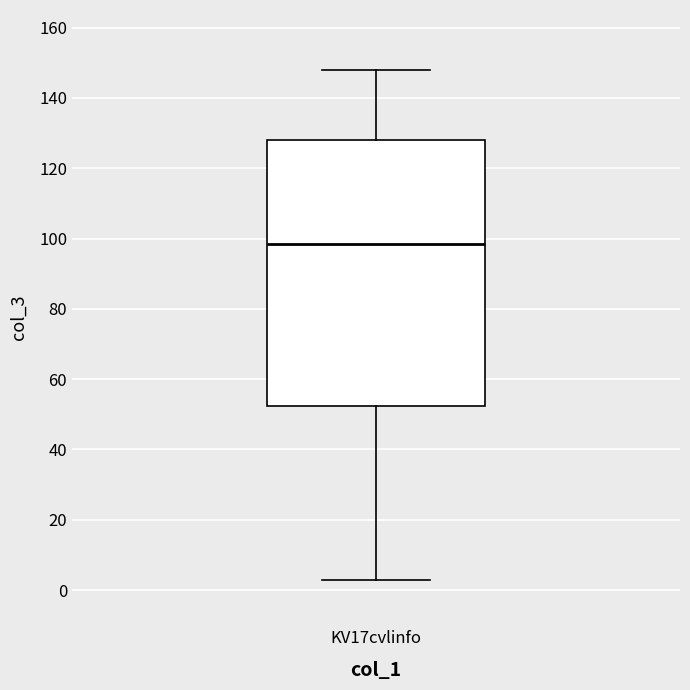

Transcribe this box plot: give where the median line is, the range the box spans, and where the two whiskers end, as read against the y-axis. The values are not printed on the chart, so give them approximately, as read against the axis.

median 98, box 52 to 128, whiskers 4 to 148